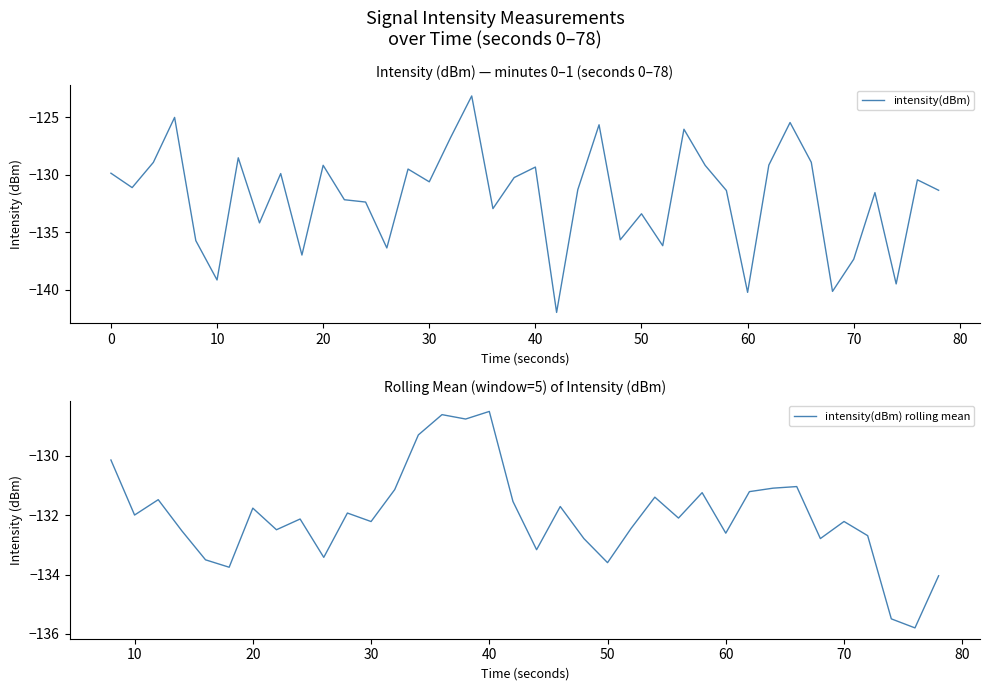

What is the sum of all values?

-5277.2